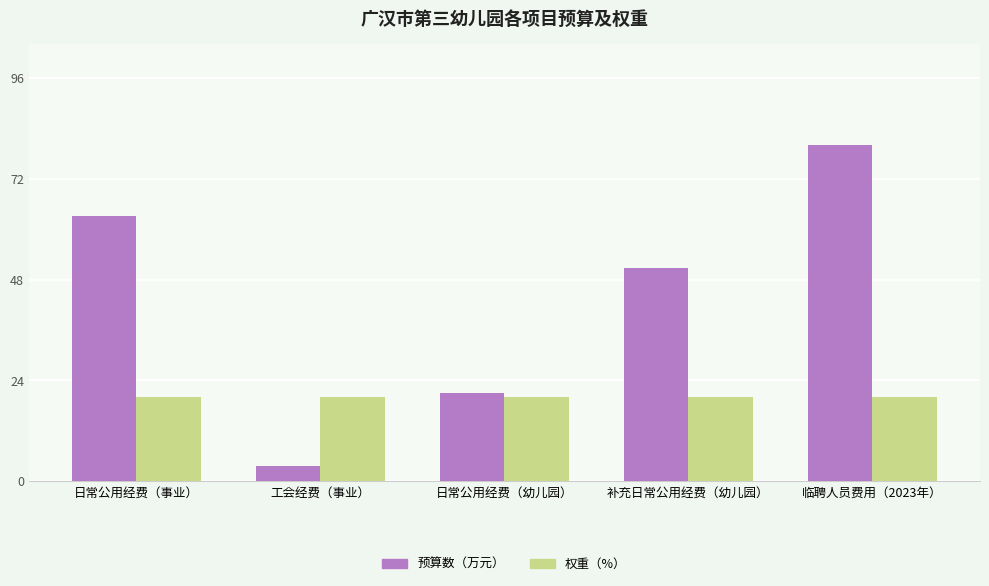

At how many categories does at least one series exceed 35?

3